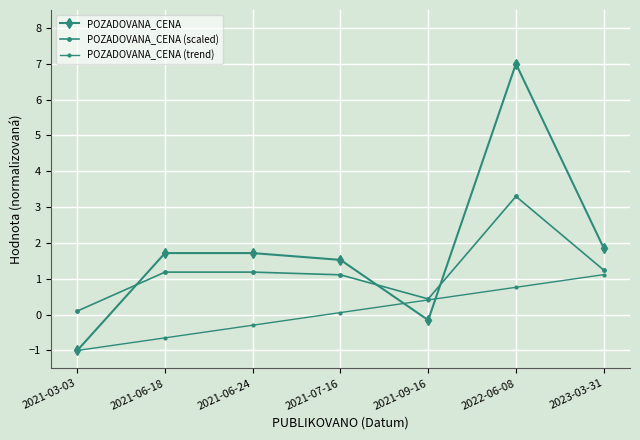

How many positive values does the POZADOVANA_CENA series have?

5